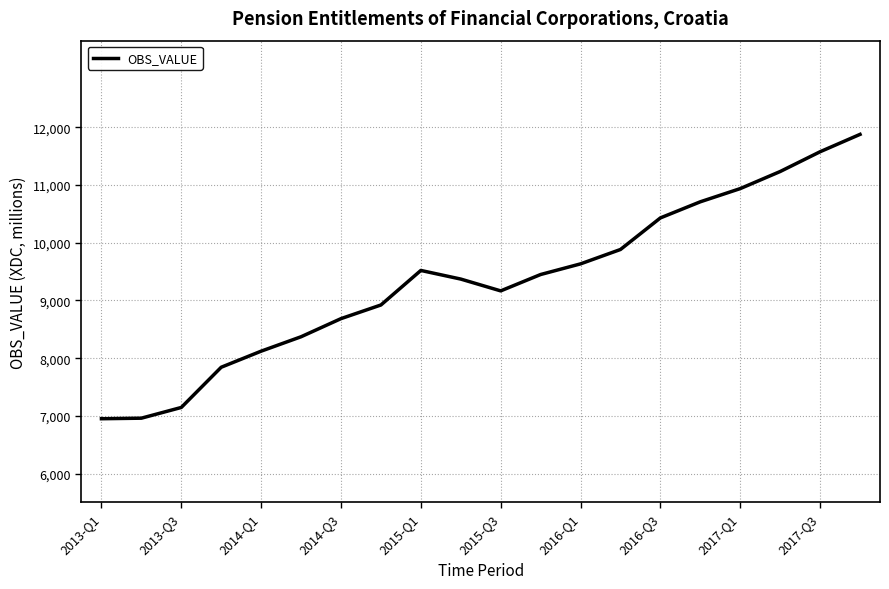

What is the difference between the maximum and minimum values?

4926.3